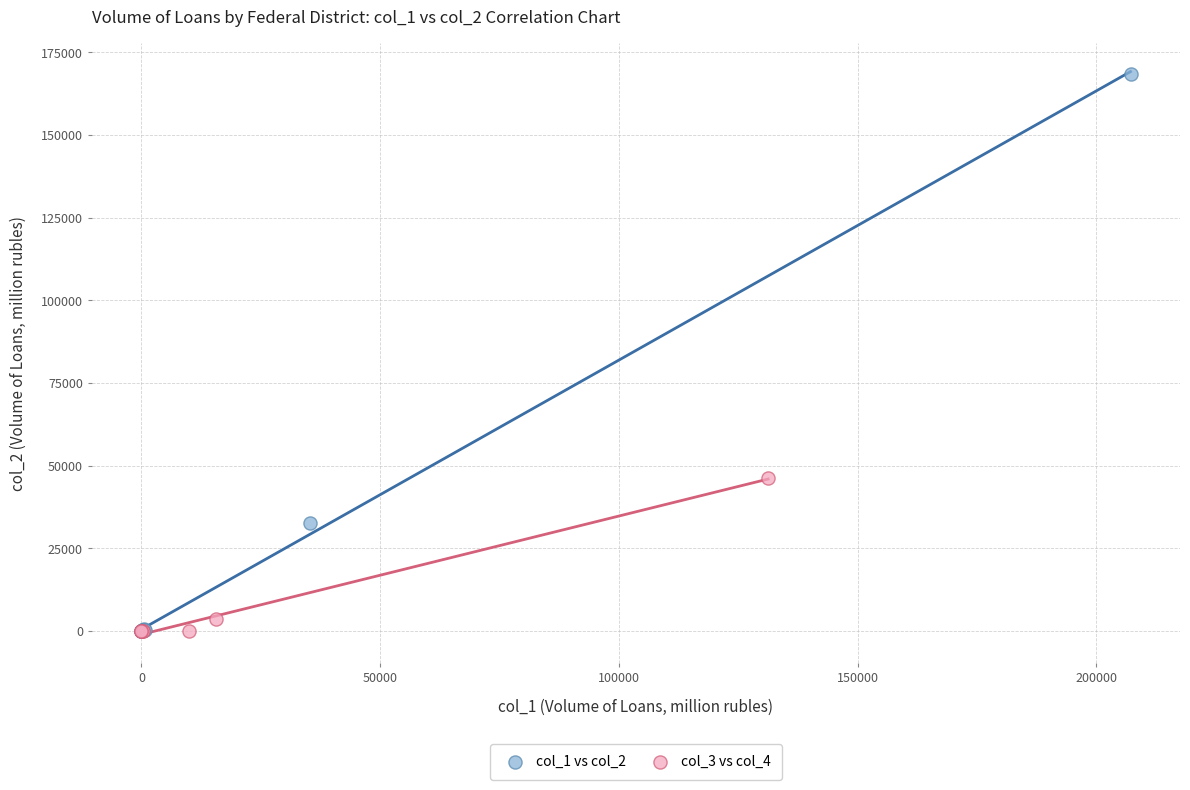

Which series contains the highest Y value?

col_1 vs col_2